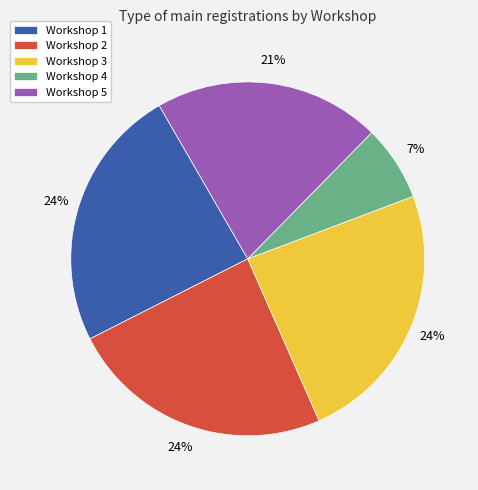

Combined, do Workshop 1 and Workshop 4 account for over 50%?

No